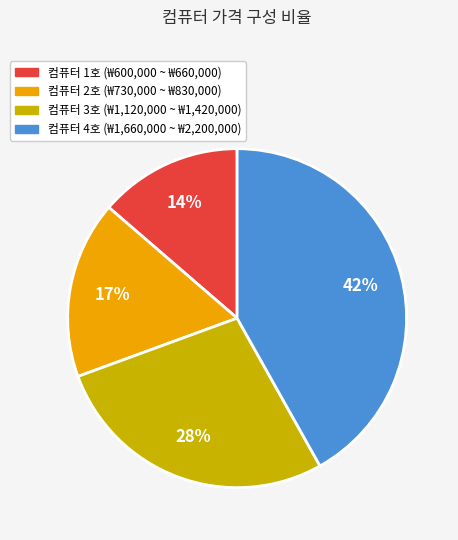

To the nearest percent, what percentage of the pie is 컴퓨터 3호 (₩1,120,000 ~ ₩1,420,000)?

28%